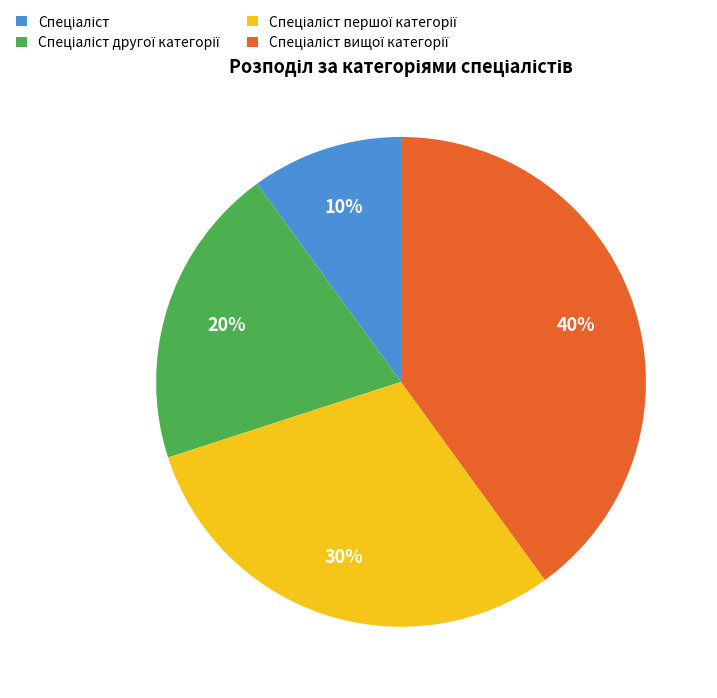

How many slices are in this pie chart?

4